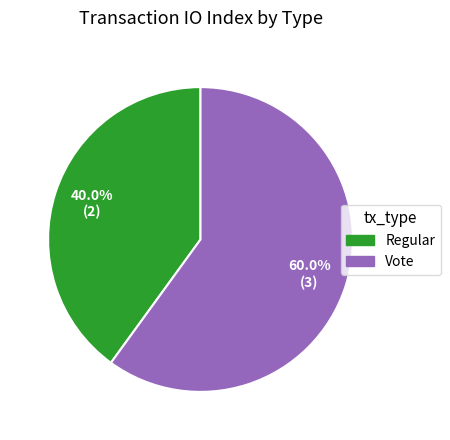

The Vote slice represents 60% of the pie. True or false?

True